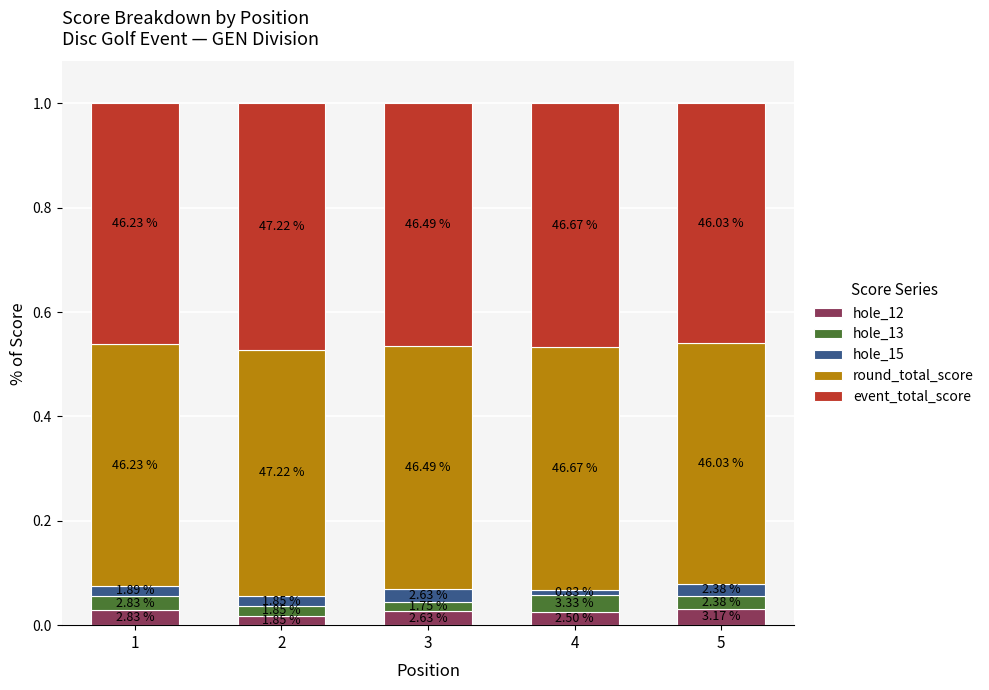

What are all the series names shown in the legend?

hole_12, hole_13, hole_15, round_total_score, event_total_score